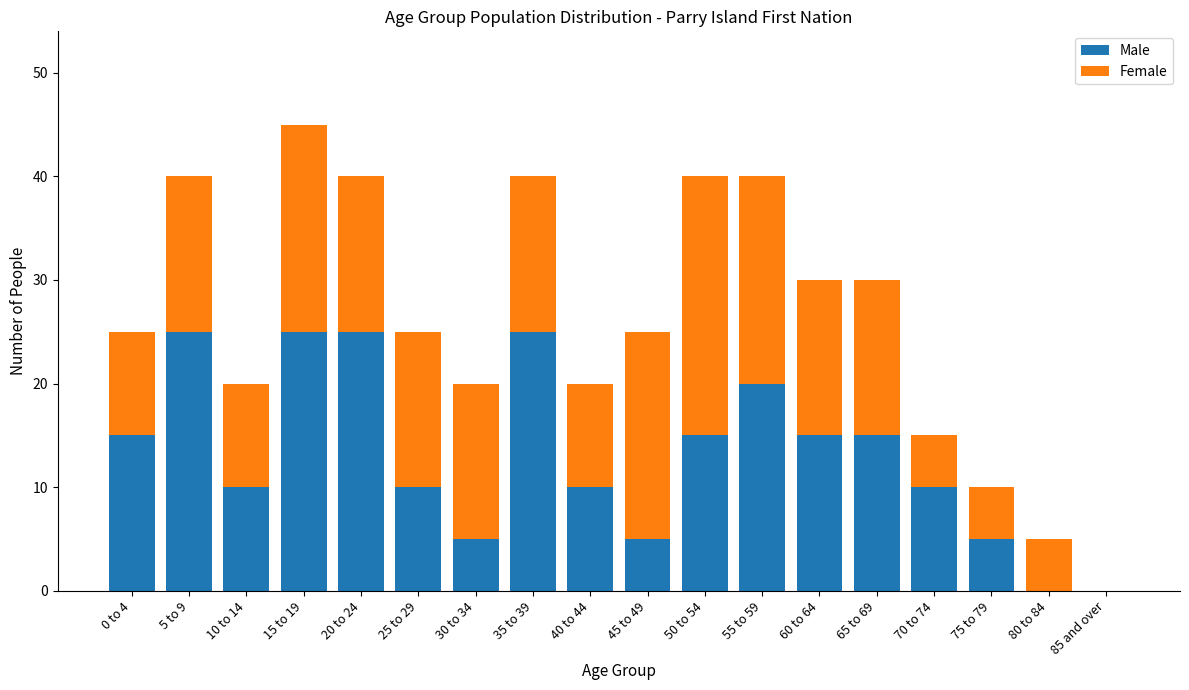

What is the average value of the Male series?

13